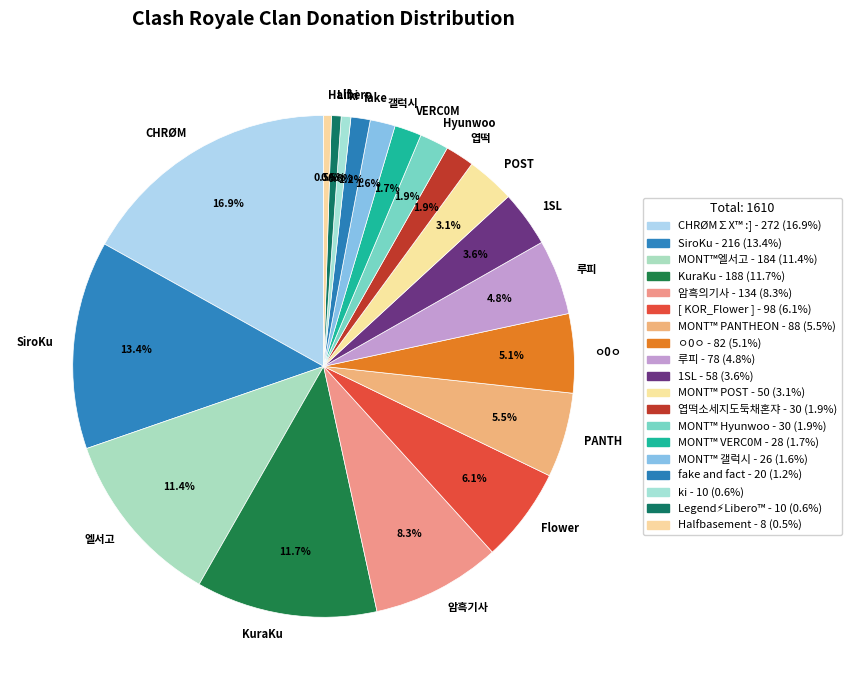

What is the total percentage of 갤럭시 and 엽떡?

3.5%